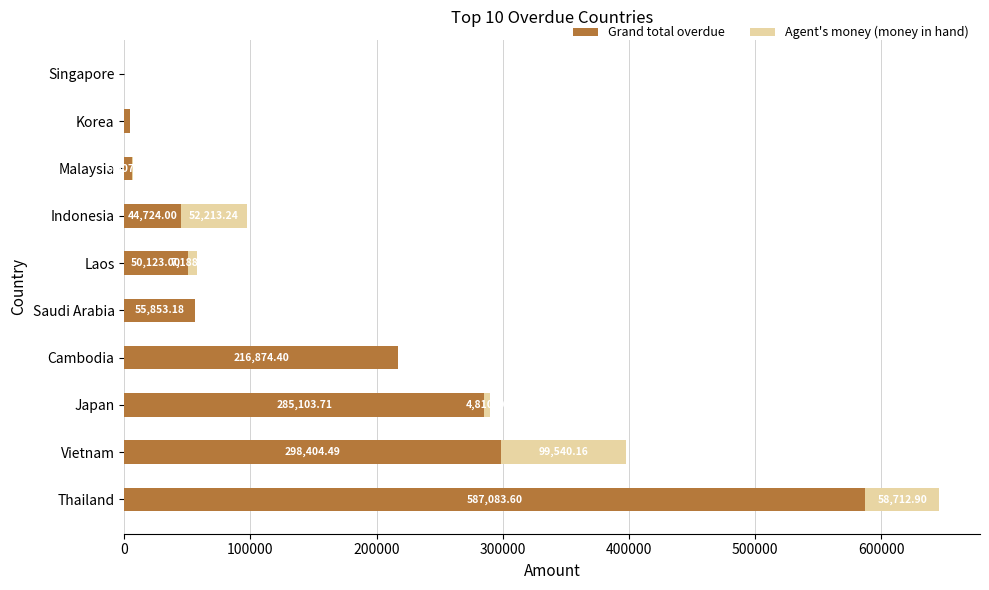

At which label is Grand total overdue closest to 293541?

Vietnam